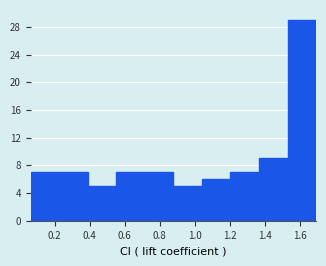

Which range on the x-axis has the tallest bar?

1.52 to 1.70